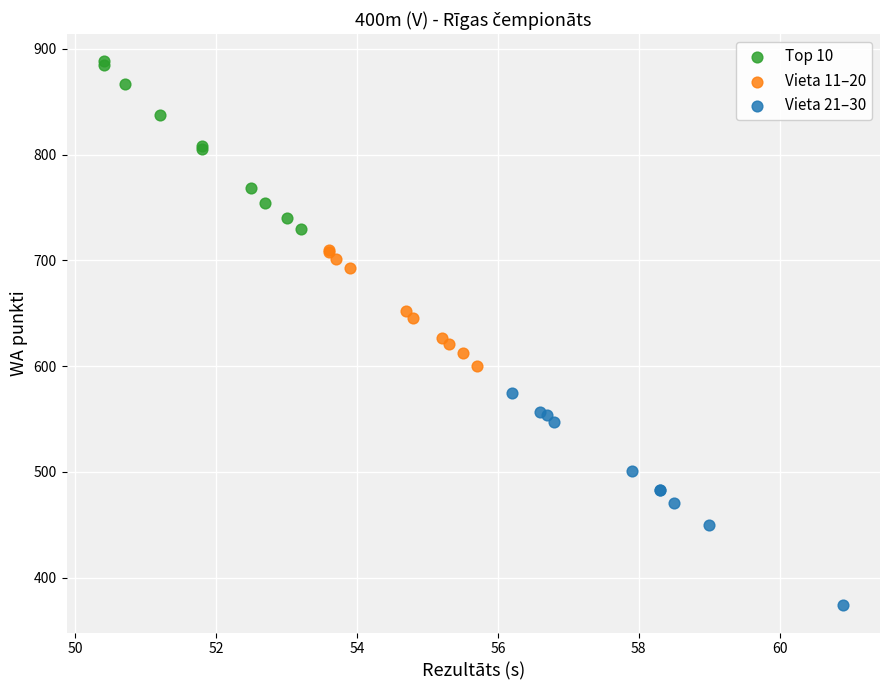

Which series contains the lowest Y value?

Vieta 21–30